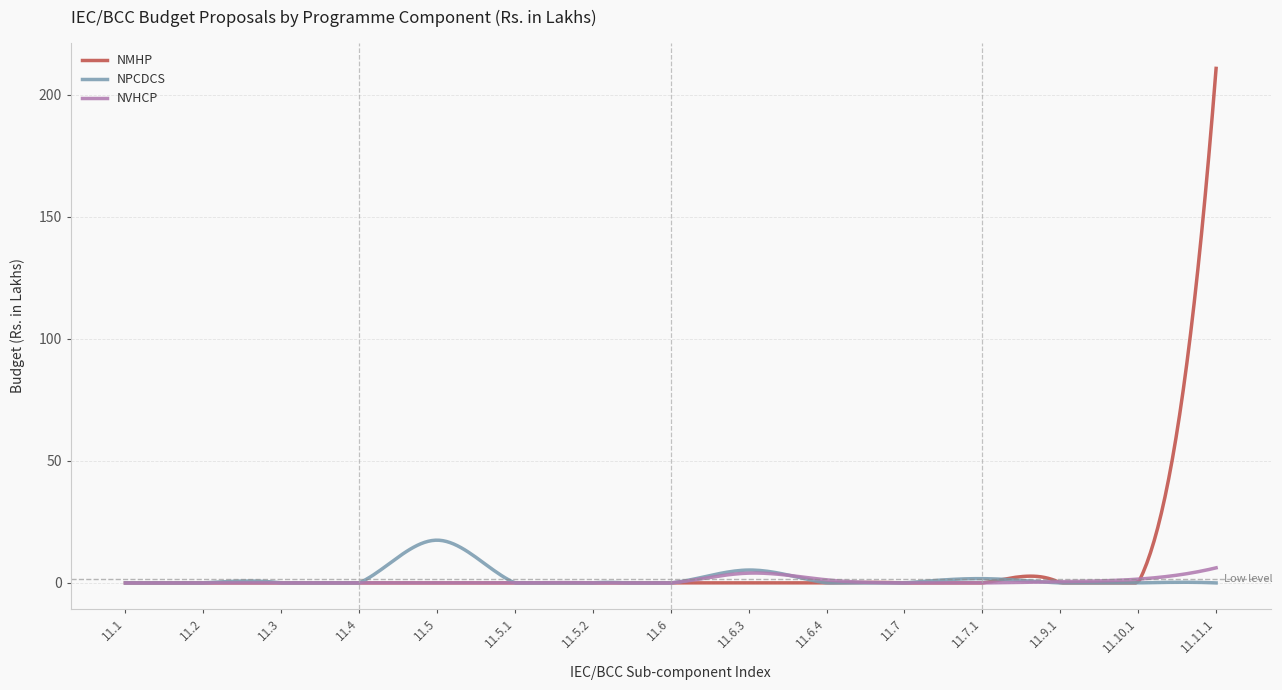

True or false: NMHP and NPCDCS intersect in this chart.

True